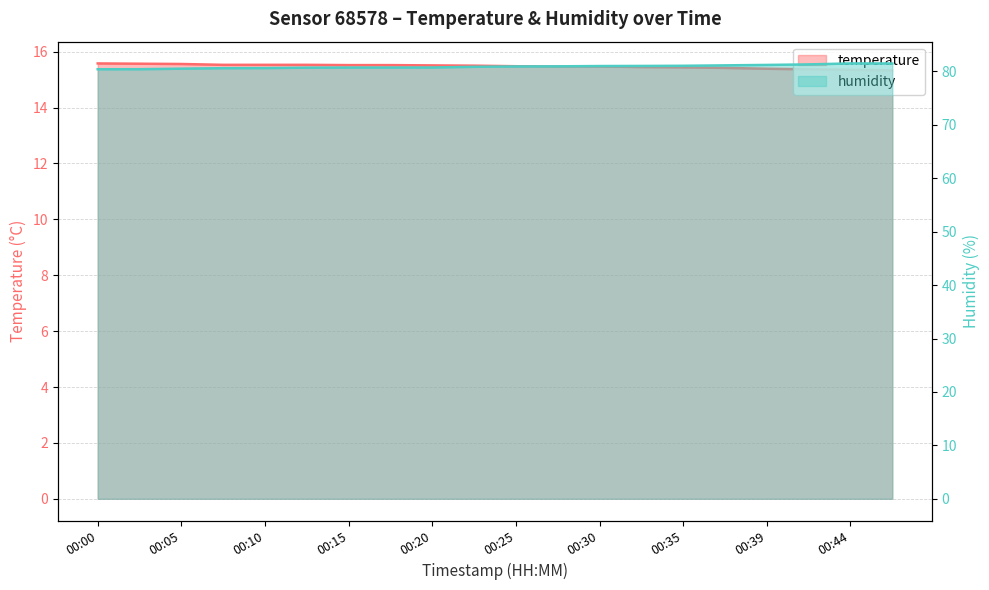

Which has a higher value, 00:10 or 00:39?

00:10